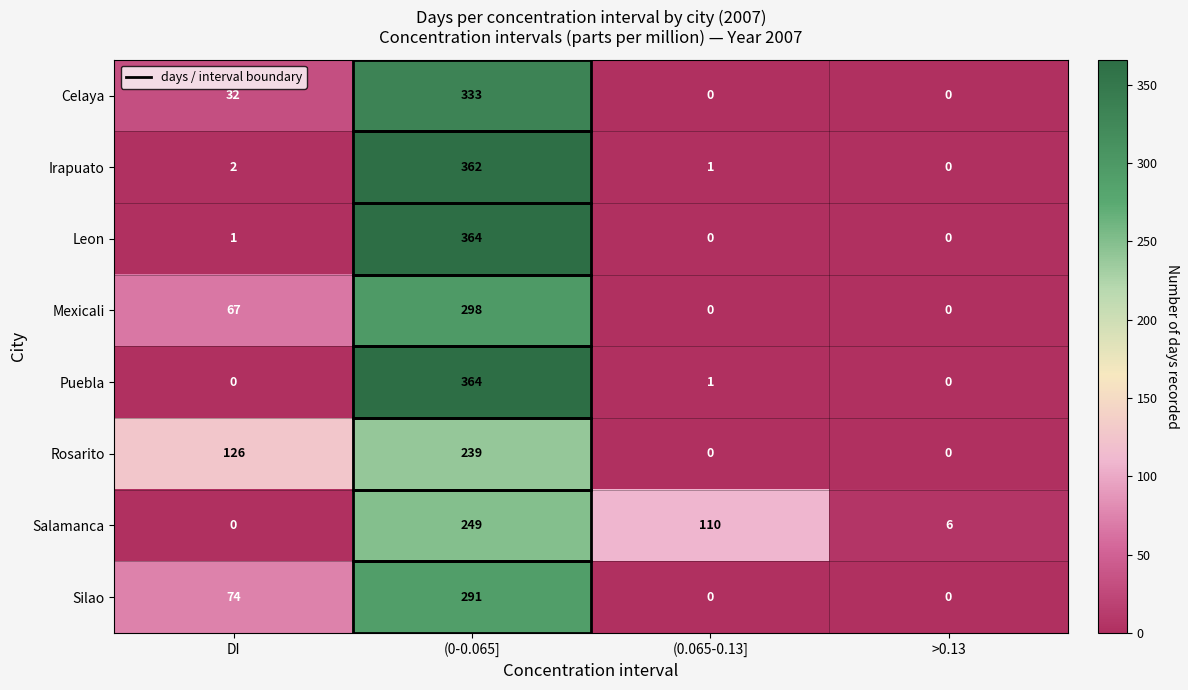

The value of Mexicali at (0-0.065] is 298. True or false?

True